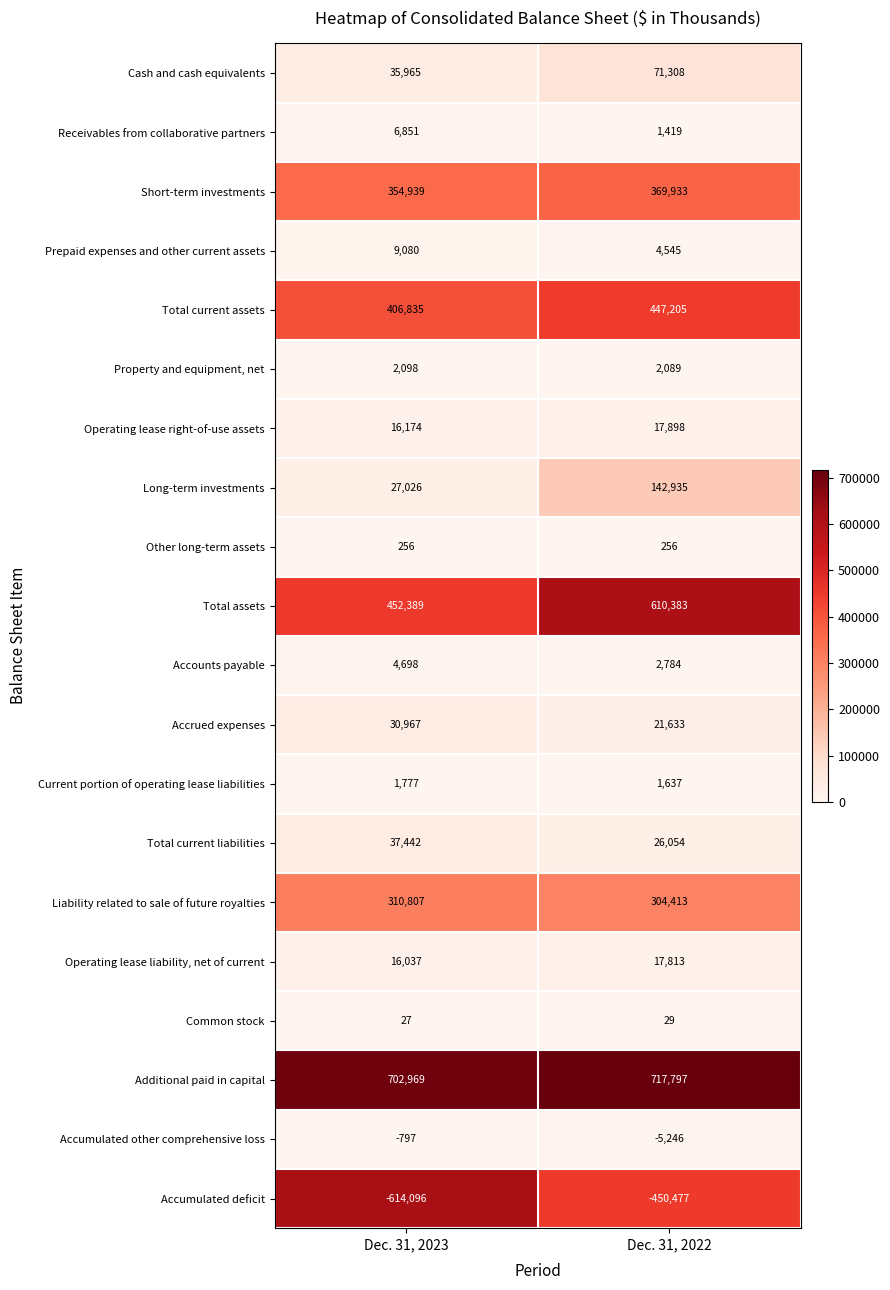

Is it true that Total current assets equals 406835 at Dec. 31, 2023?

True